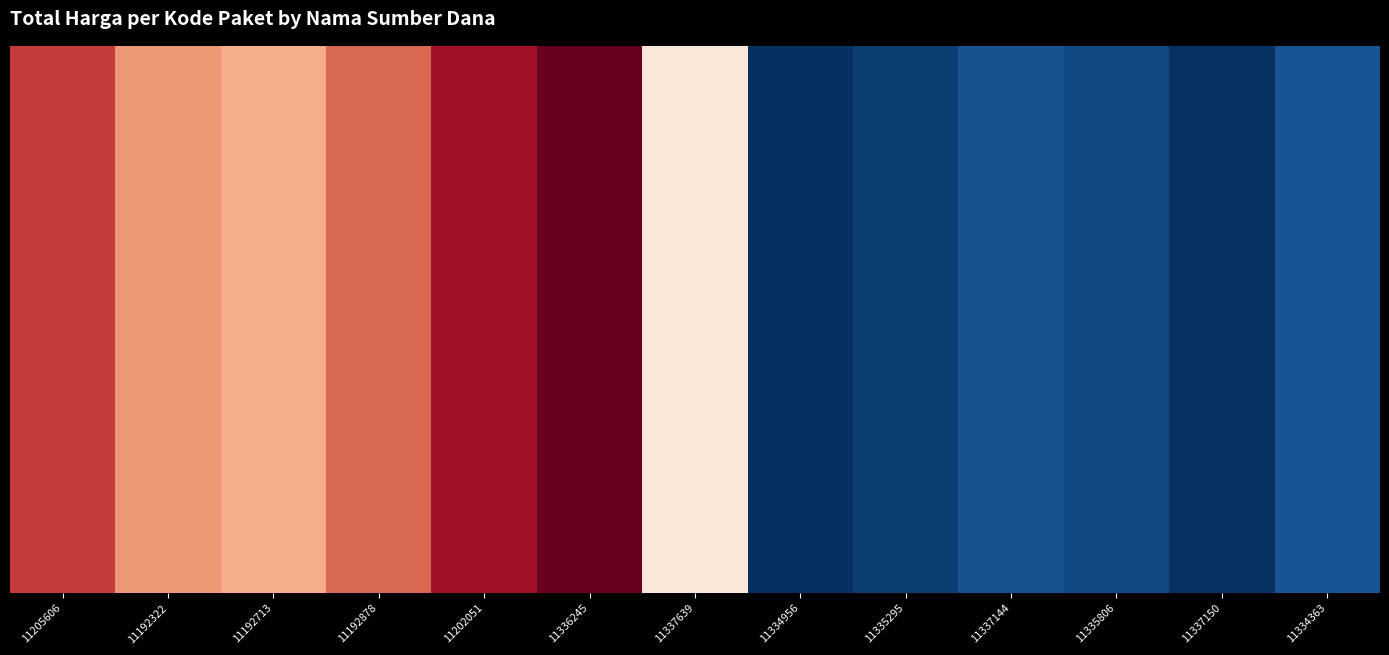

Between 11336245 and 11192878, which is larger?

11336245